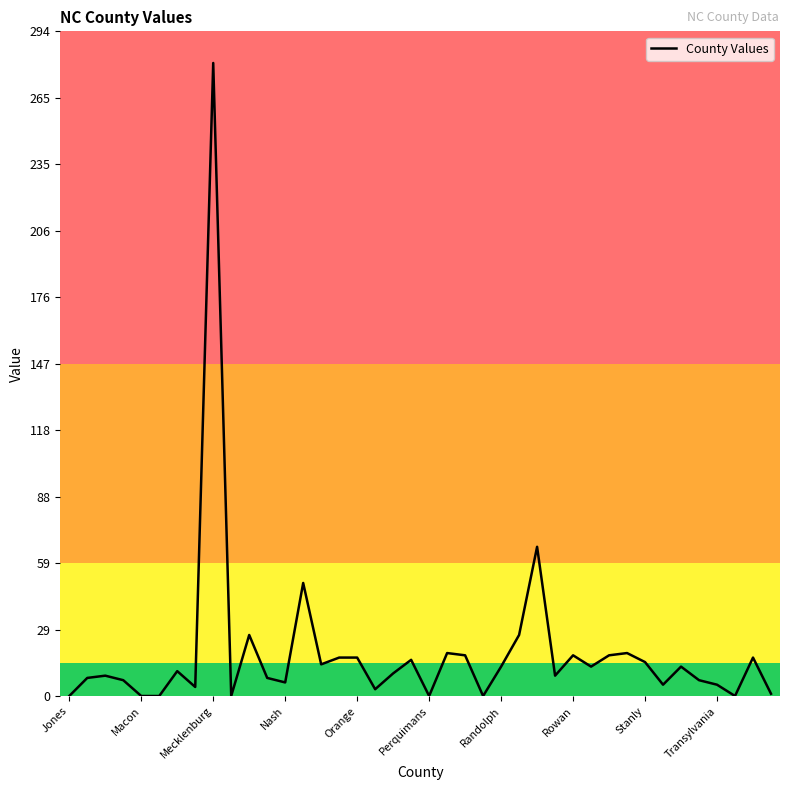

What is the maximum value shown in the chart?

280